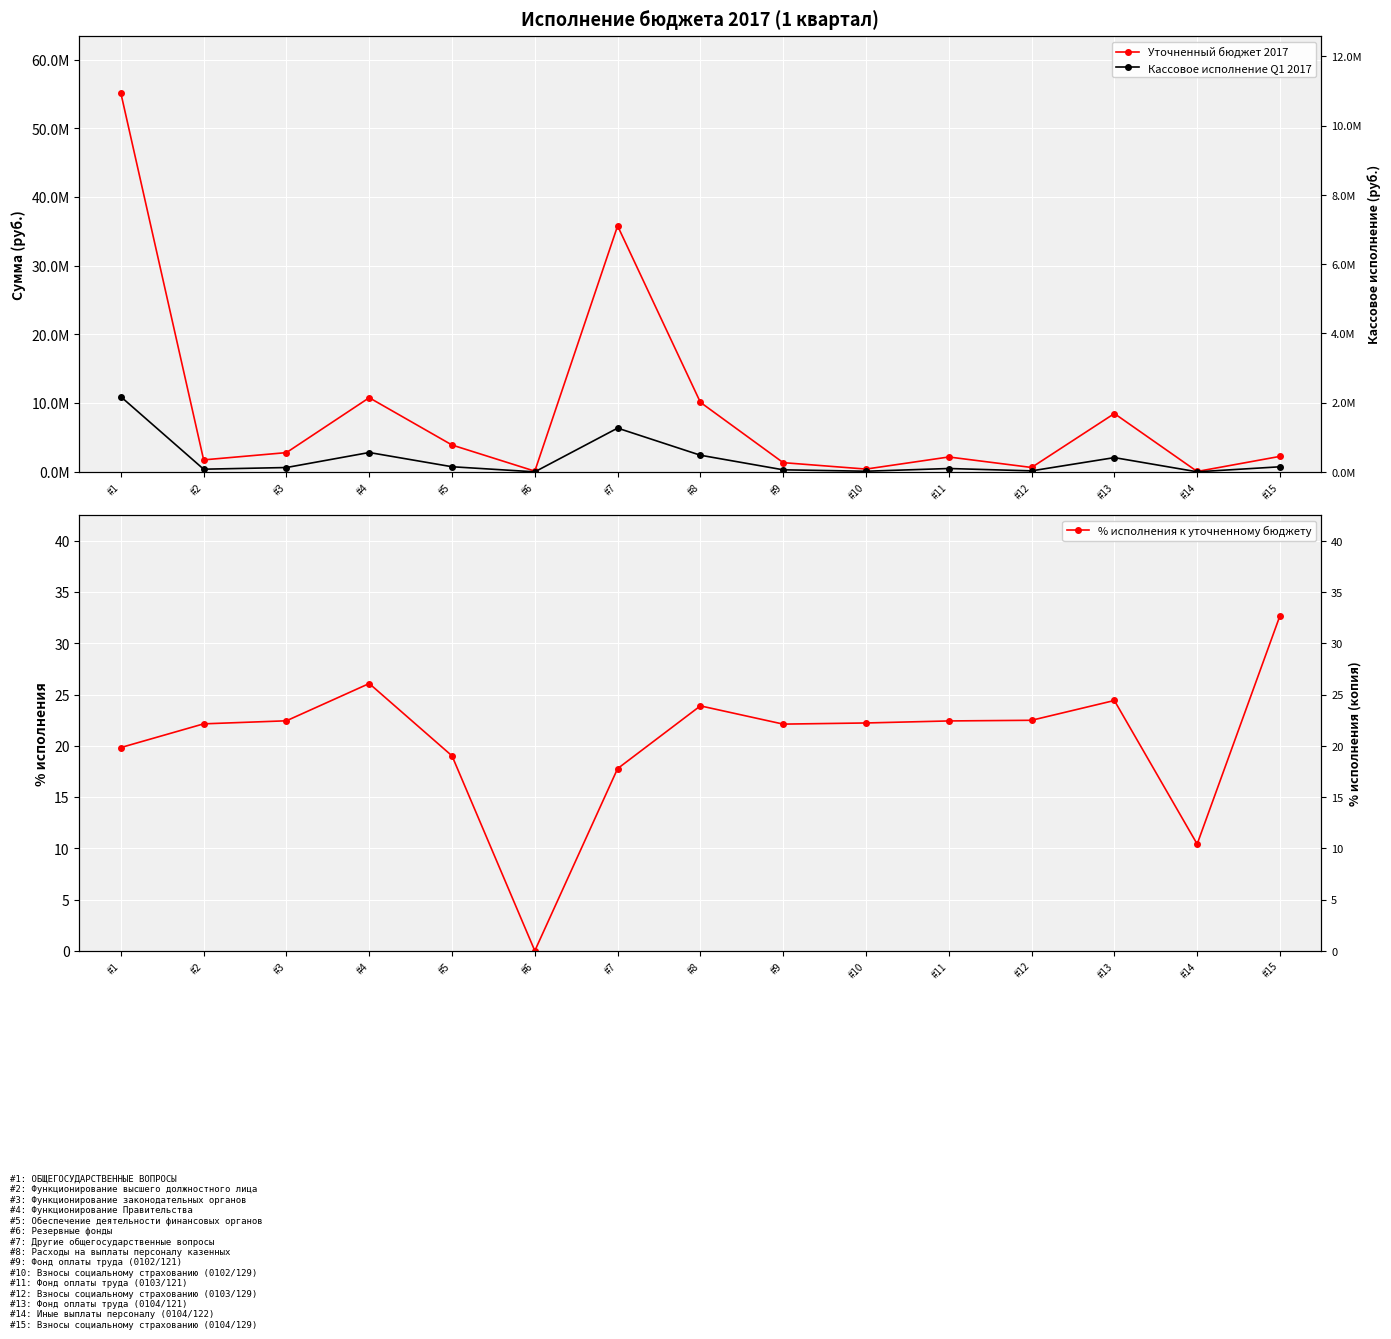

What is the value of the Кассовое исполнение Q1 2017 point at the 4th from the left?

2814504.7